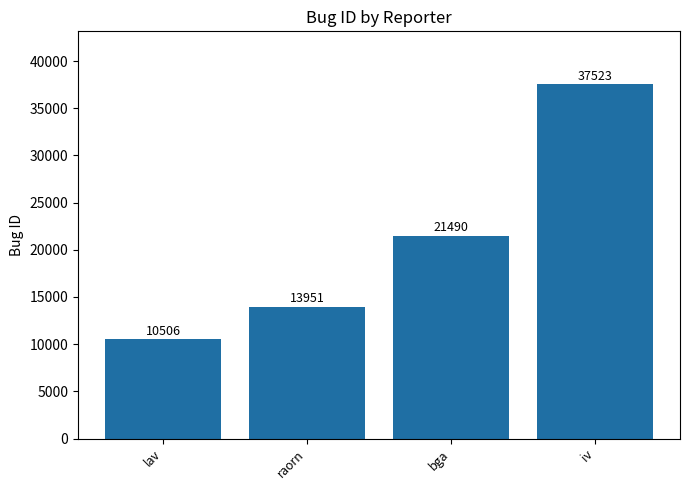

What is the sum of all values?

83470